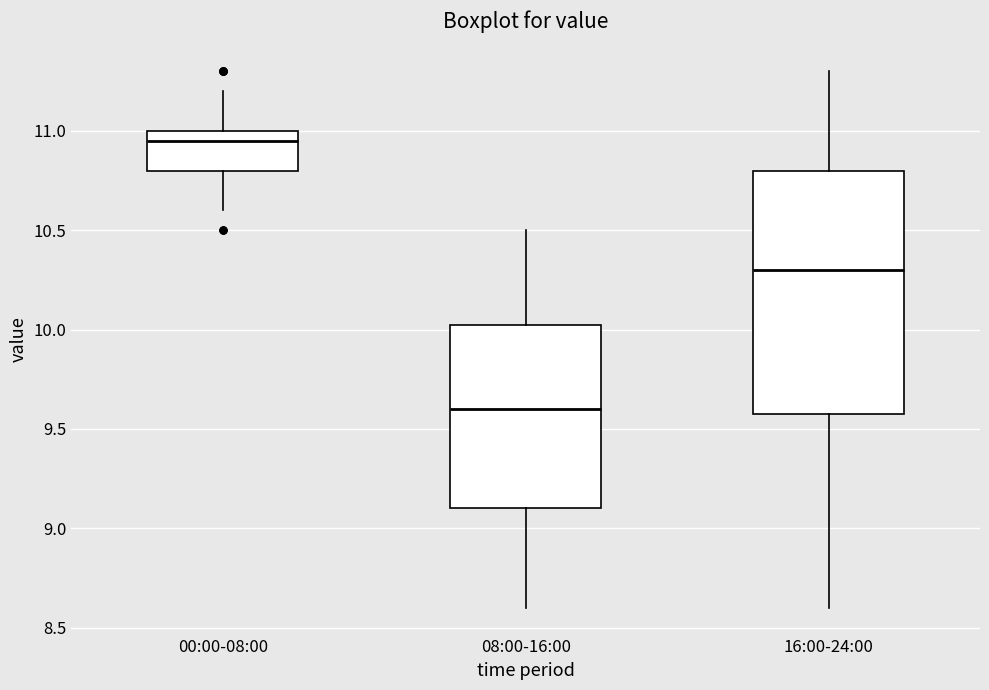

Reading left to right, transcribe this box plot: for each box, give where its median line is, the range the box spans, and where its two whiskers end, as read against the y-axis. The values are not printed on the chart, so give them approximately, as read against the axis.

00:00-08:00: median 10.95, box 10.80 to 11.00, whiskers 10.60 to 11.20
08:00-16:00: median 9.60, box 9.10 to 10.05, whiskers 8.60 to 10.50
16:00-24:00: median 10.30, box 9.60 to 10.80, whiskers 8.60 to 11.30